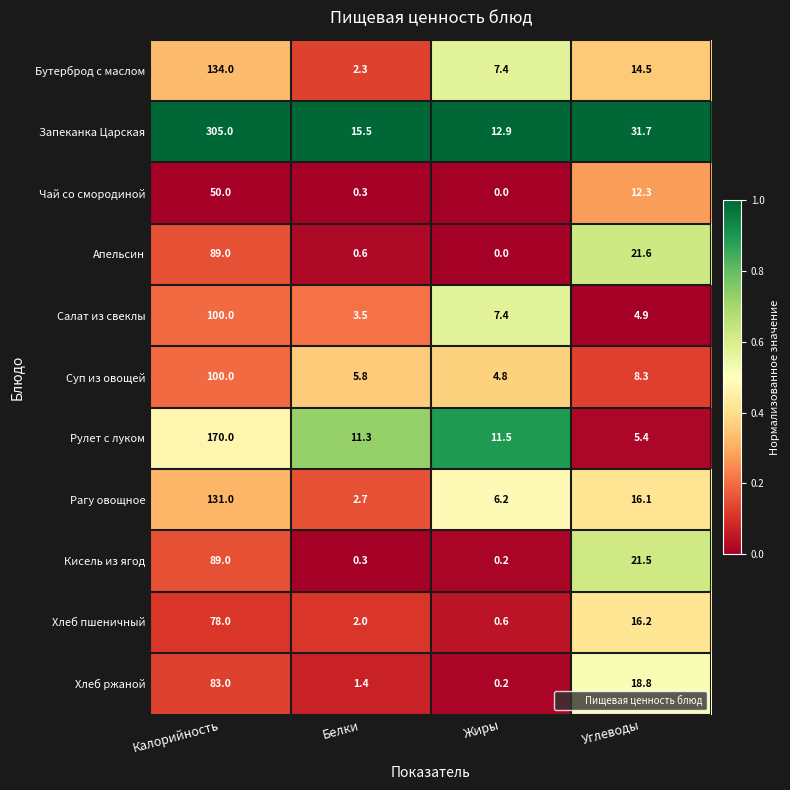

The value of Чай со смородиной at Калорийность is 50.0. True or false?

True